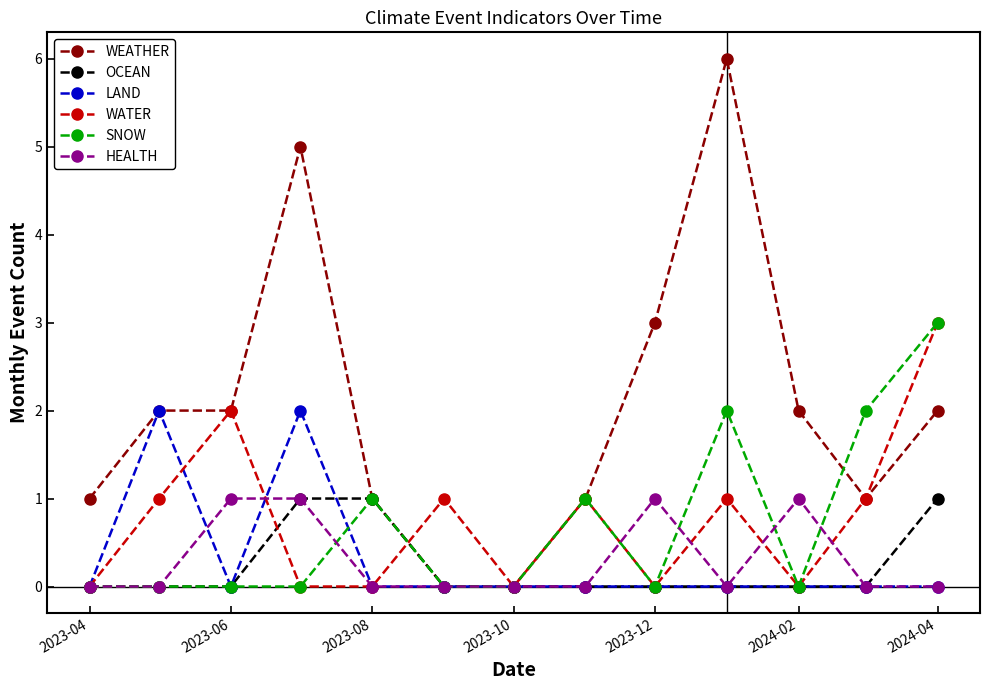

What is the maximum value shown in the chart?

6